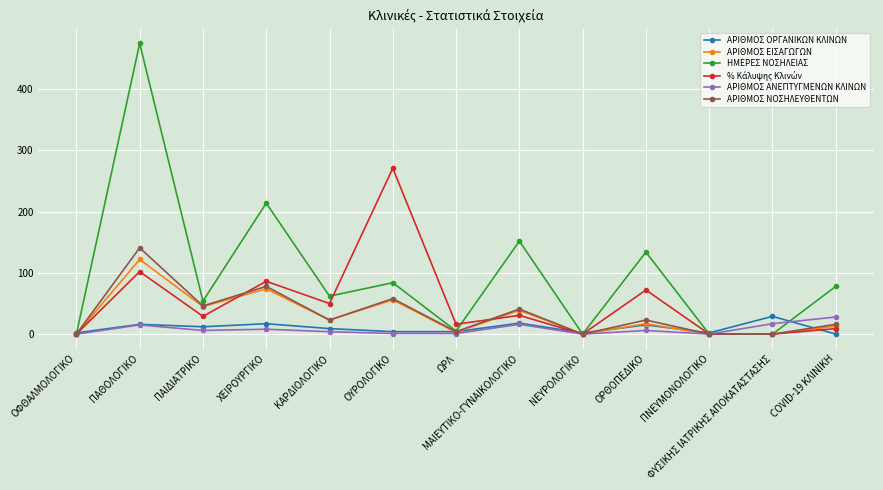

Count the number of categories in the chart.

13